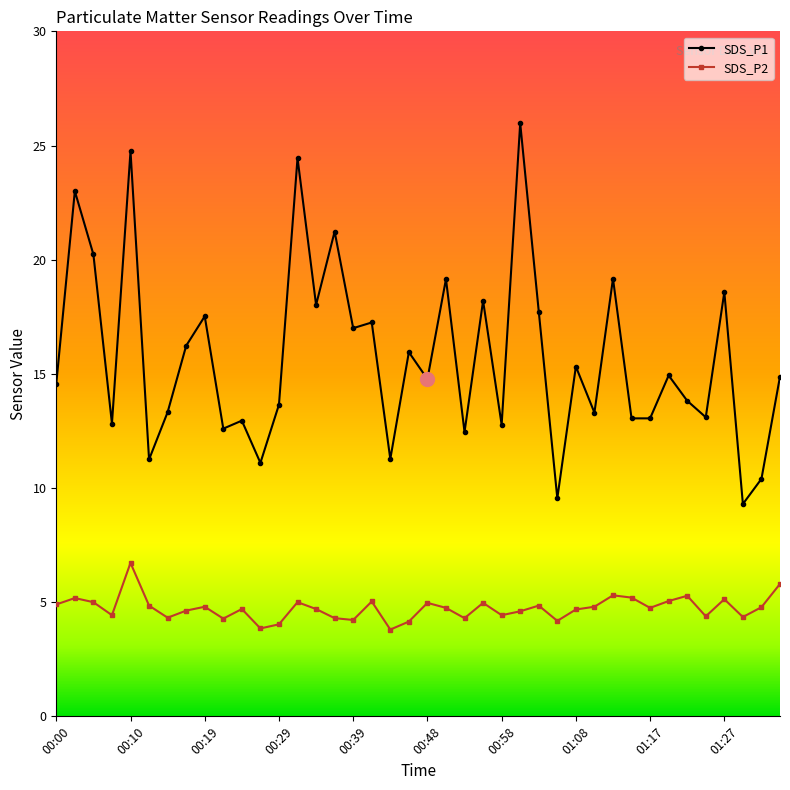

How many series are shown in this chart?

2